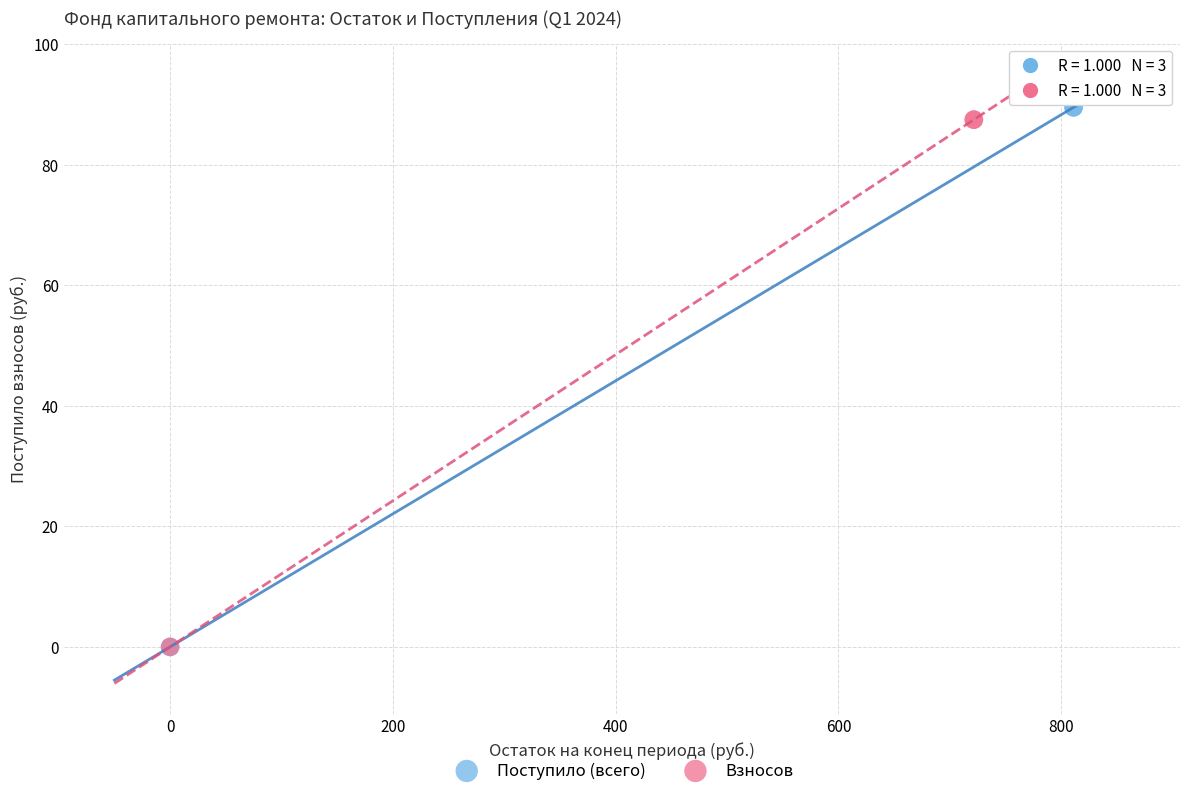

Which series has the largest Y range (max minus min)?

Поступило (всего)